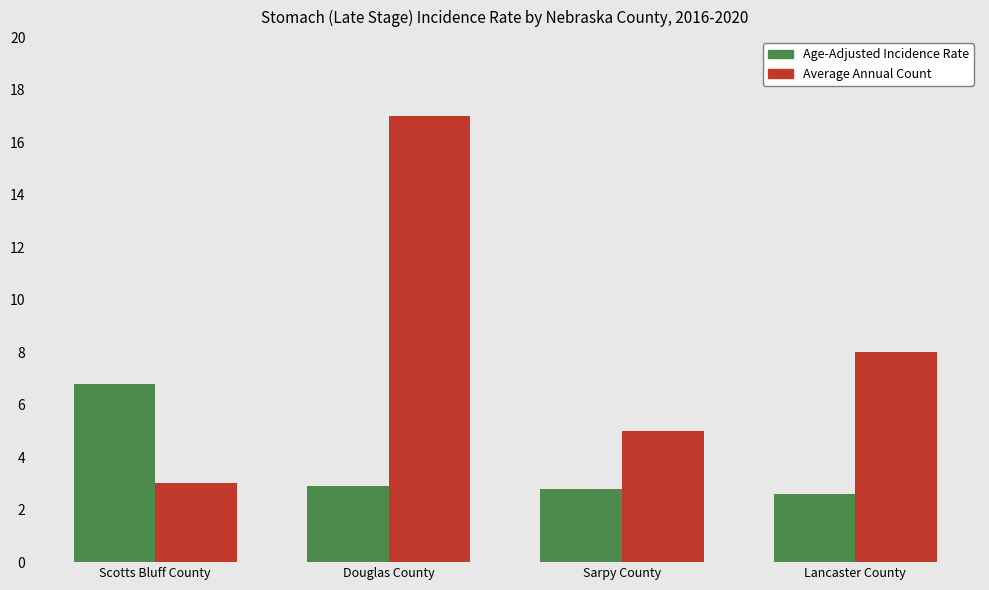

How many distinct data groups are displayed?

2